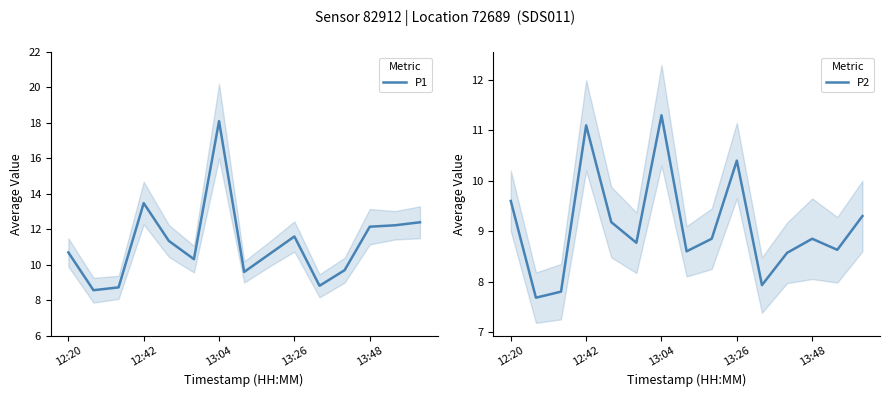

What position from the left is 11?

12